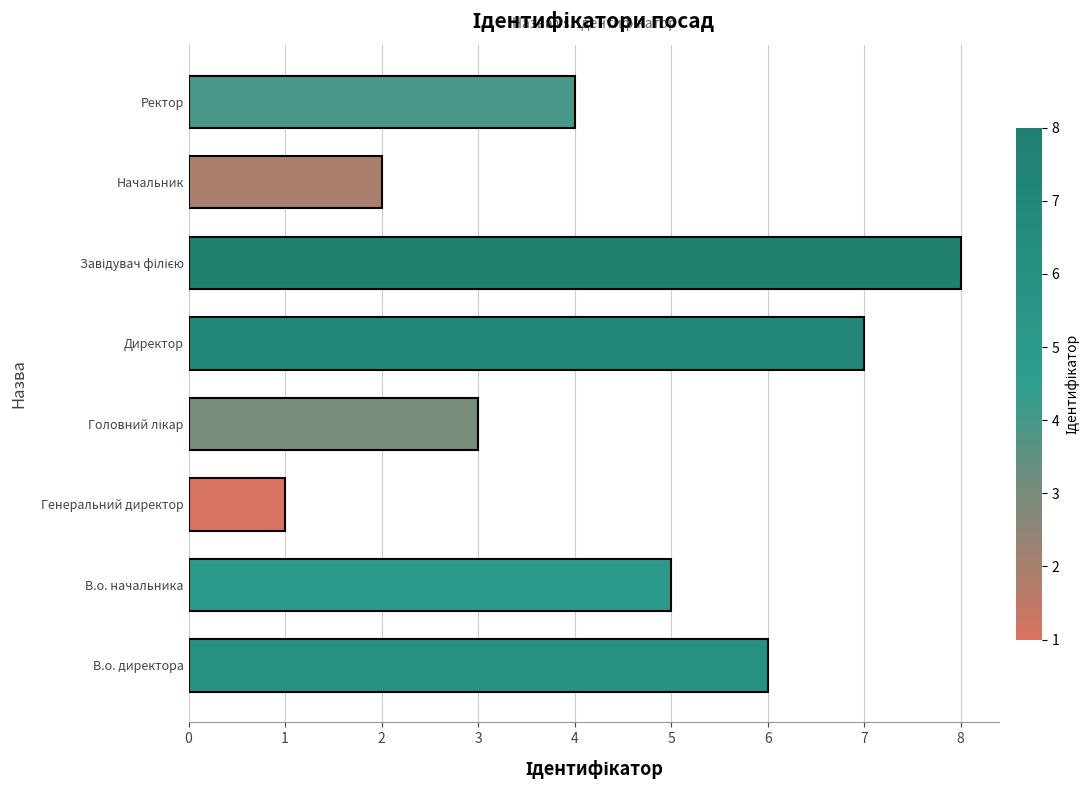

What is the change in value from Директор to Начальник?

-5